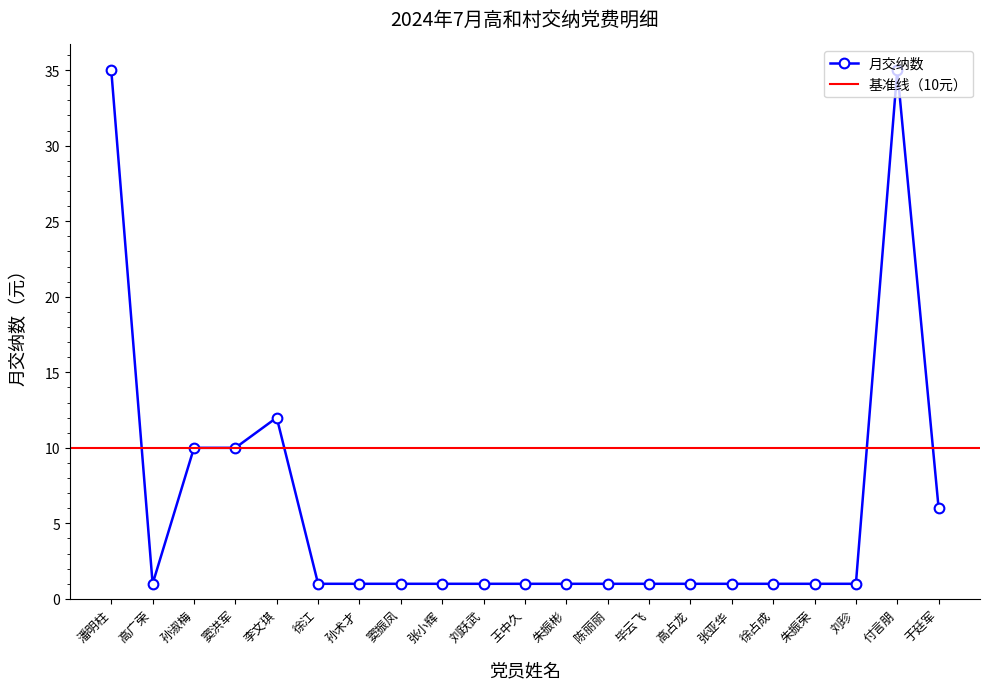

What is the label of the 12th point from the right?

刘跃武